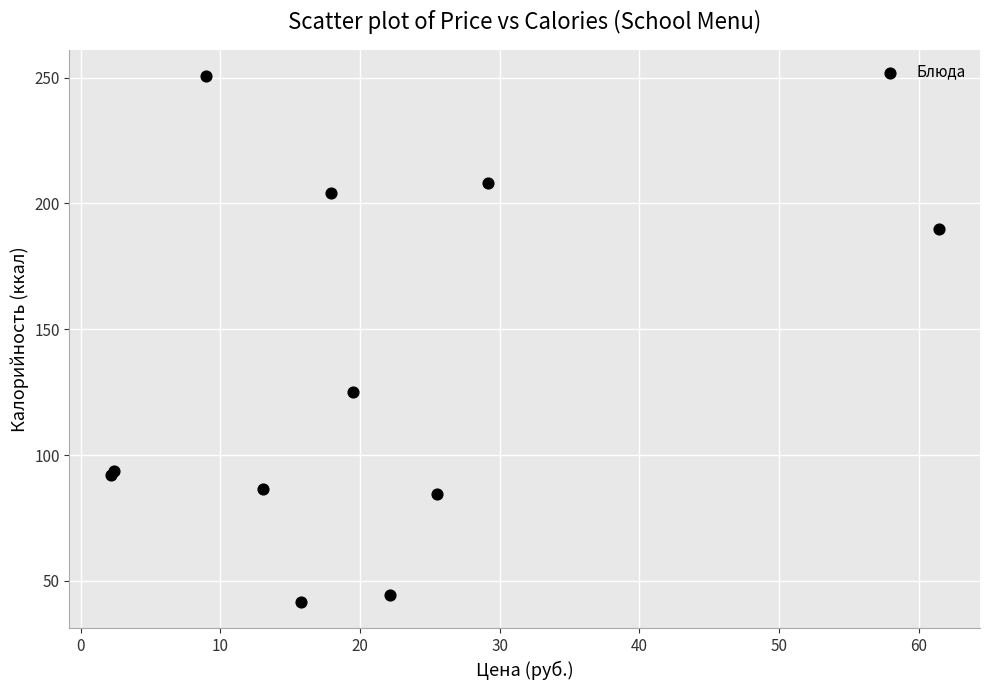

What Y value in the scatter plot is closest to 146?

125.1